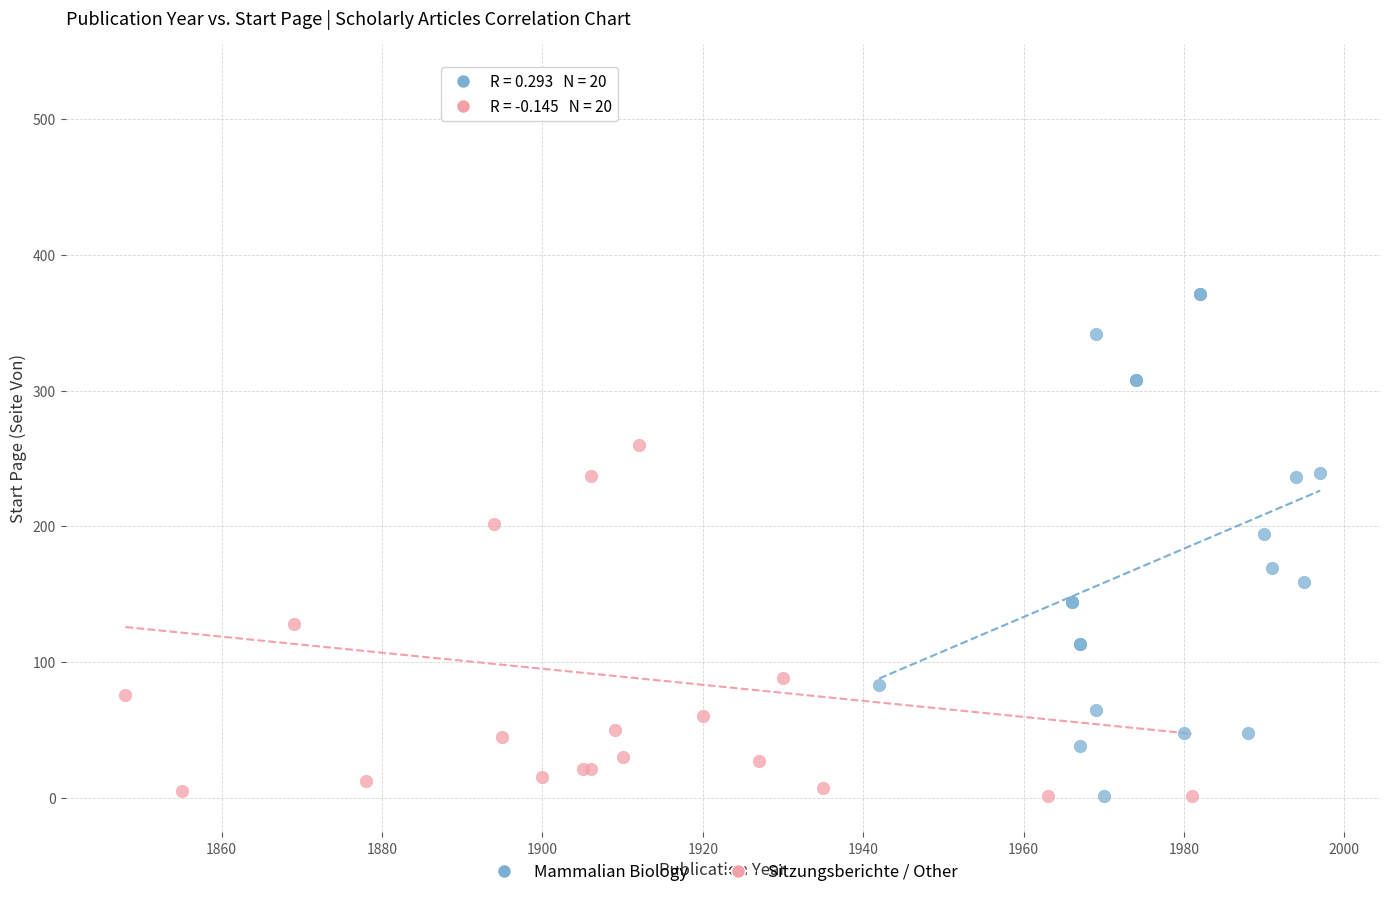

What are all the series names shown in the legend?

Mammalian Biology, Sitzungsberichte / Other